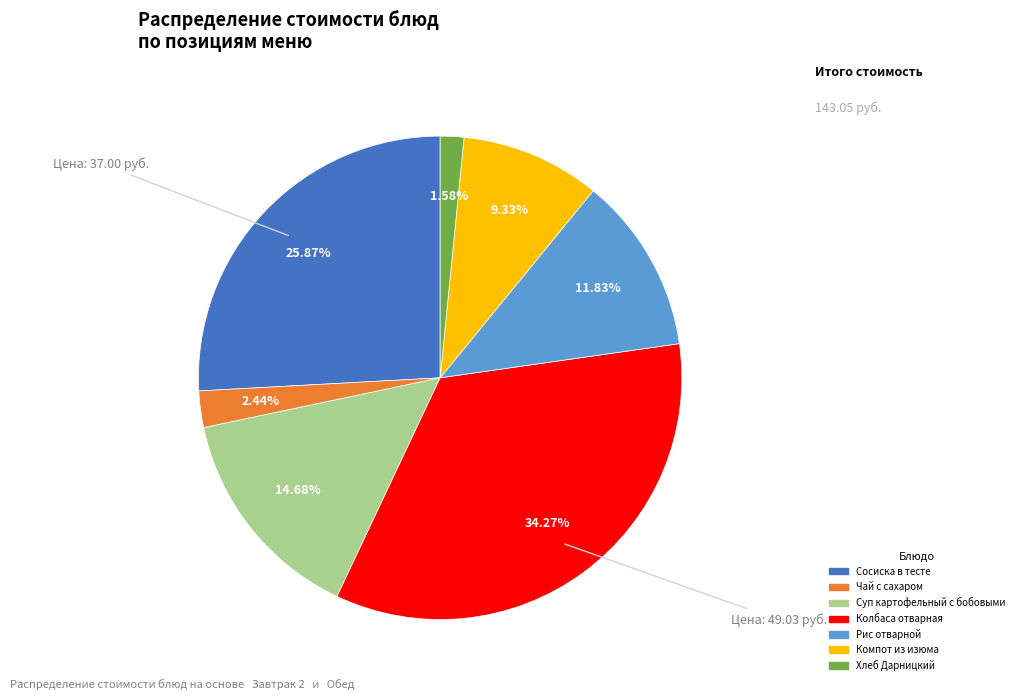

To the nearest percent, what is the difference between the Колбаса отварная and Сосиска в тесте slice percentages?

8%